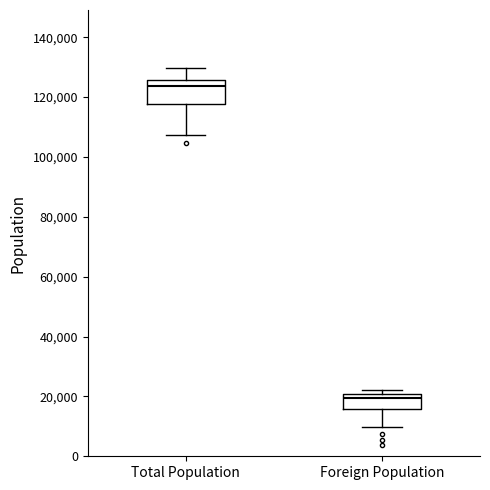

Reading left to right, read every box against the y-axis: the position of its median line, the range the box covers, and the ends of its whiskers. The values are not printed on the chart, so give them approximately, as read against the axis.

Total Population: median 124000, box 118000 to 126000, whiskers 108000 to 130000
Foreign Population: median 20000 (just below the box's upper edge), box 16000 to 20000, whiskers 10000 to 22000